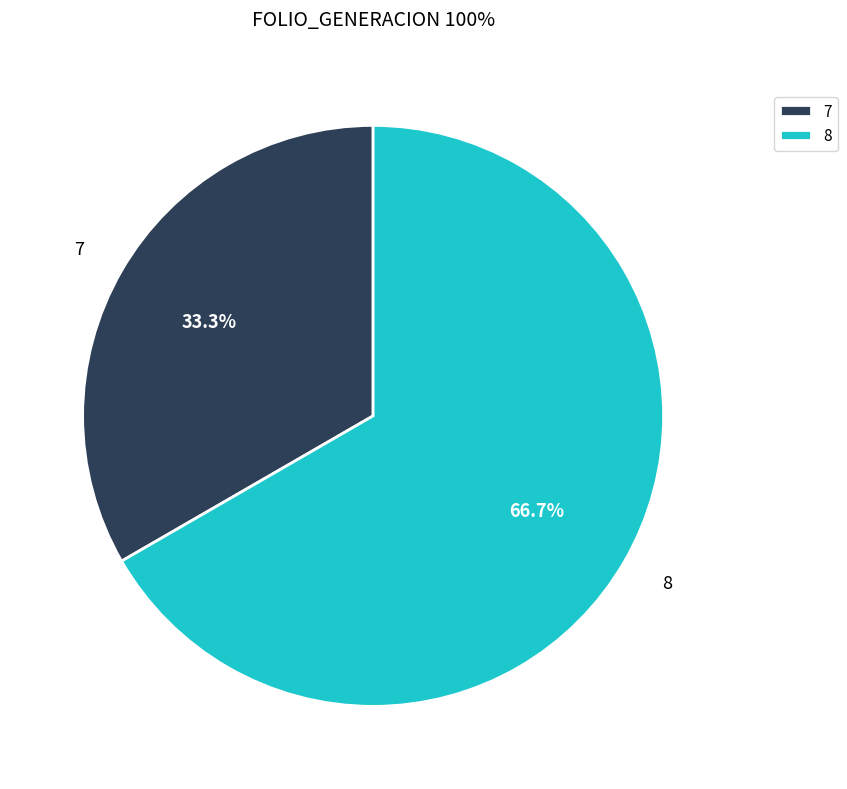

Does 7 represent more than half of the total?

No